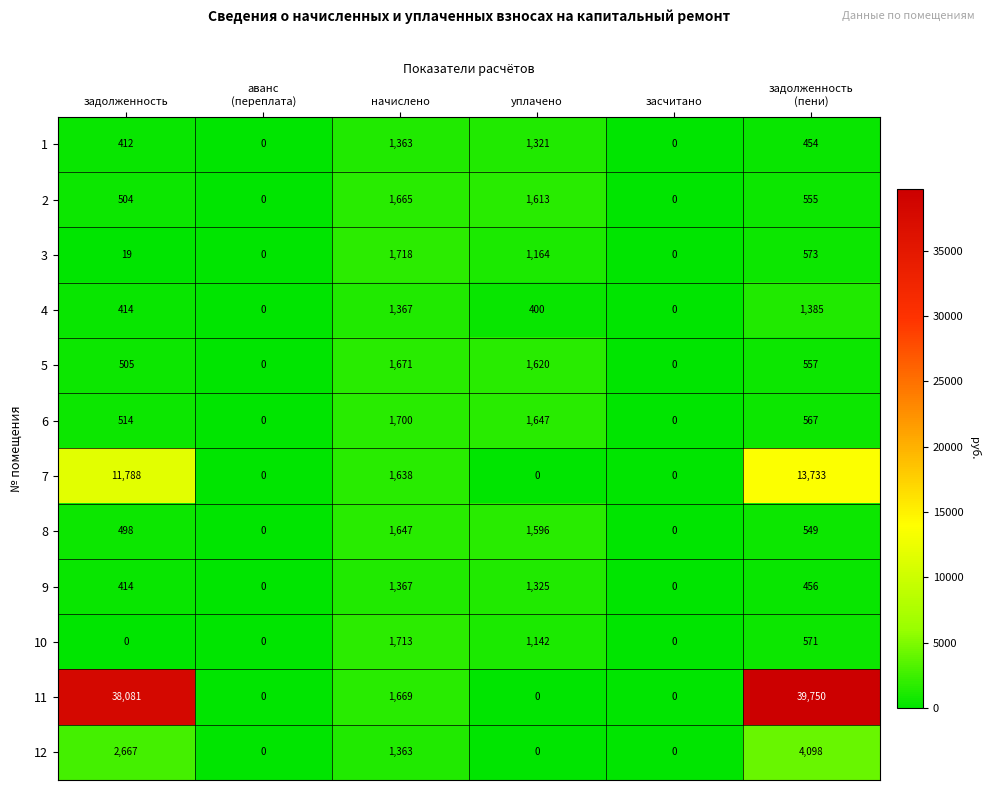

List the series in order of their peak value, highest first.

11, 7, 12, 3, 10, 6, 5, 2, 8, 4, 9, 1